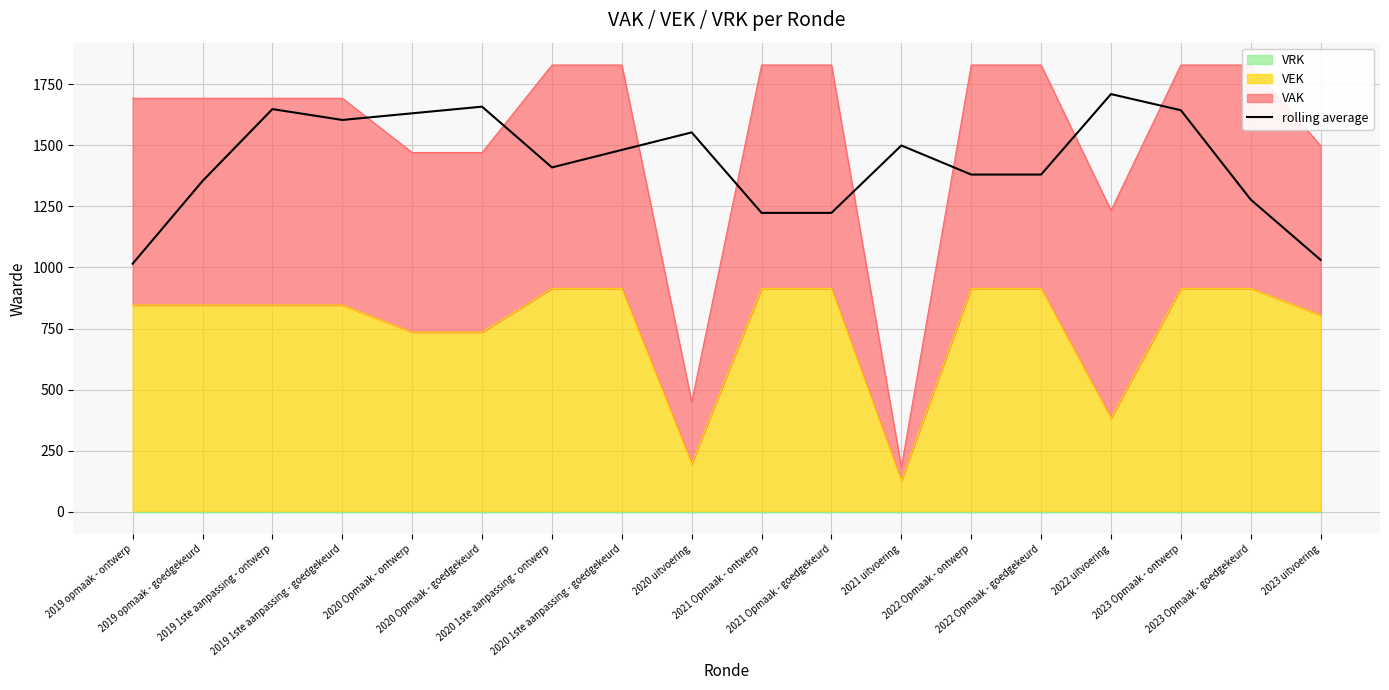

Where does the data first go above 1480?

2019 1ste aanpassing - ontwerp